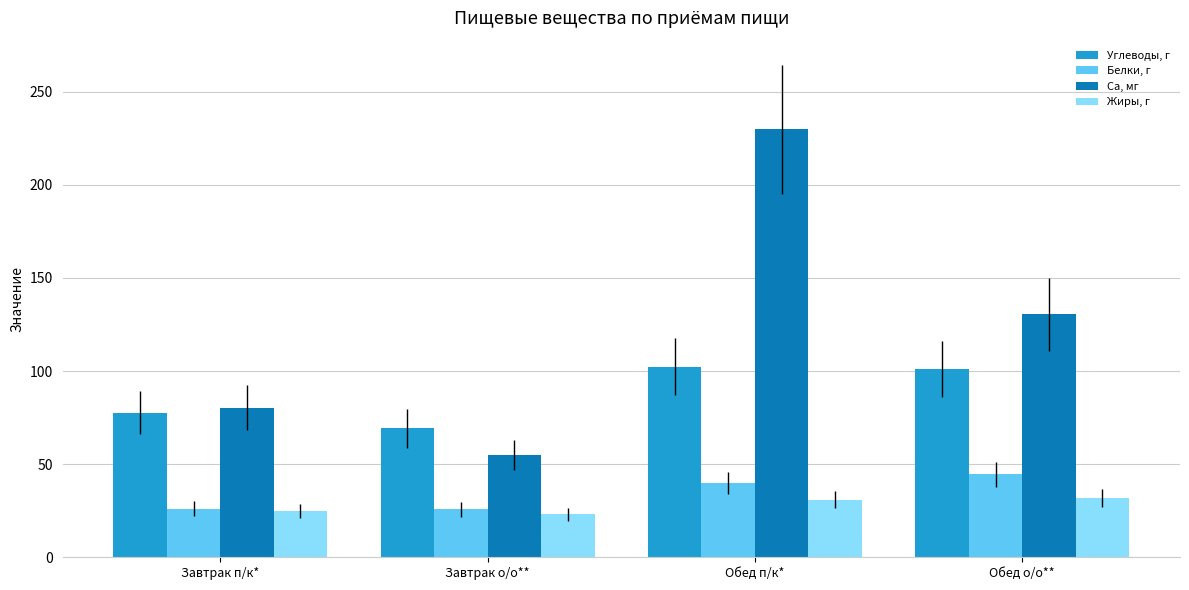

What is the total value across all series at Завтрак п/к*?

208.8